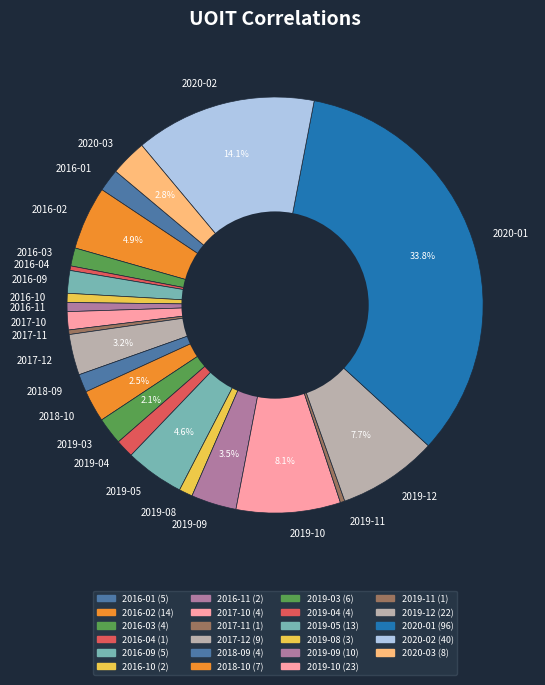

How much of the chart is everything except 2019-03?

97.9%